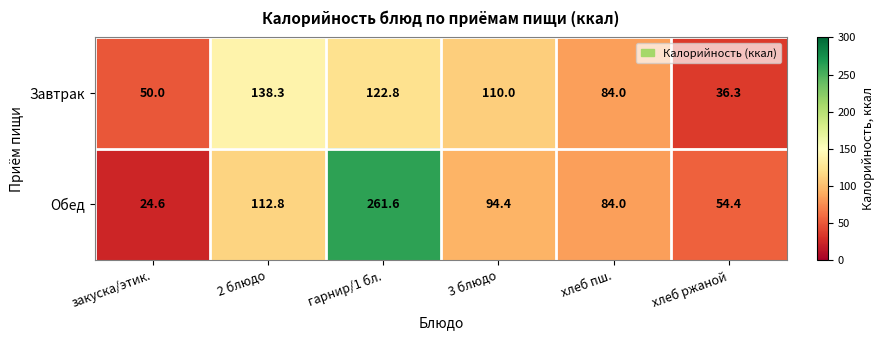

Where is Обед nearest to the value 143?

2 блюдо